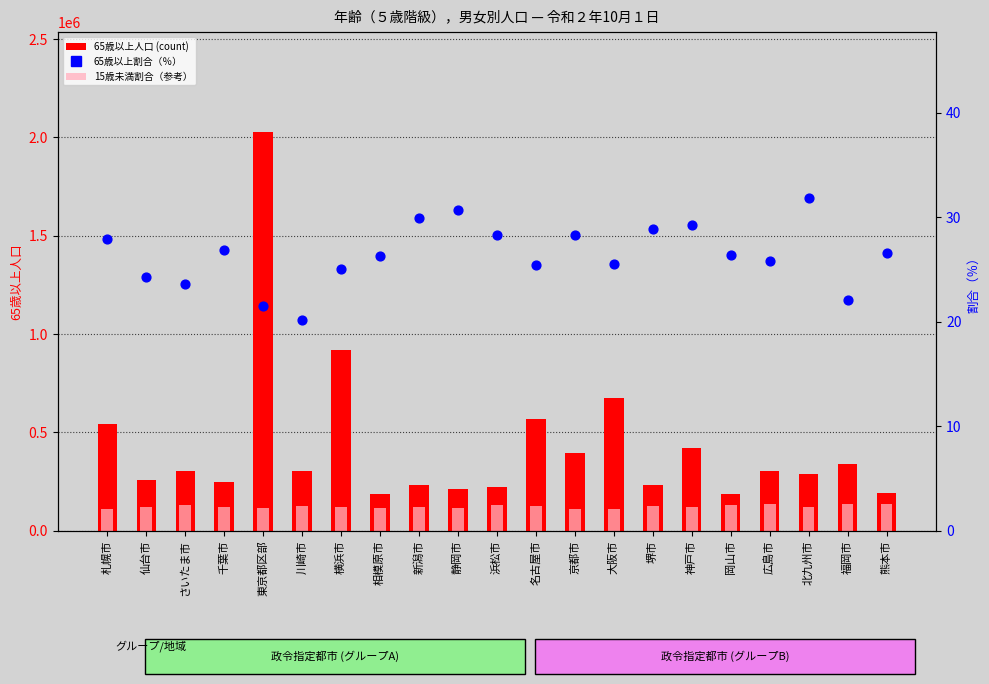

Which series contains the lowest Y value?

65歳以上割合（％）